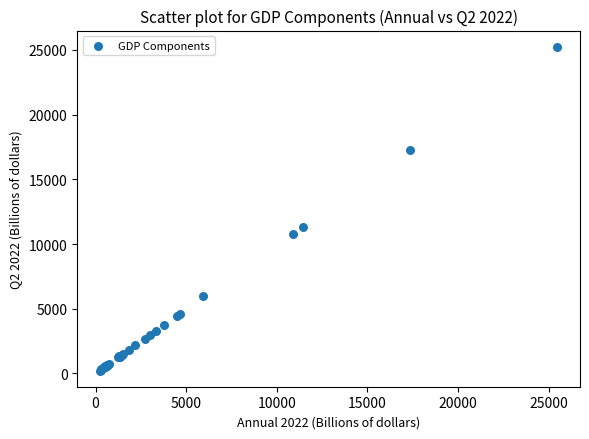

What Y value in the scatter plot is closest to 12736?

11307.7